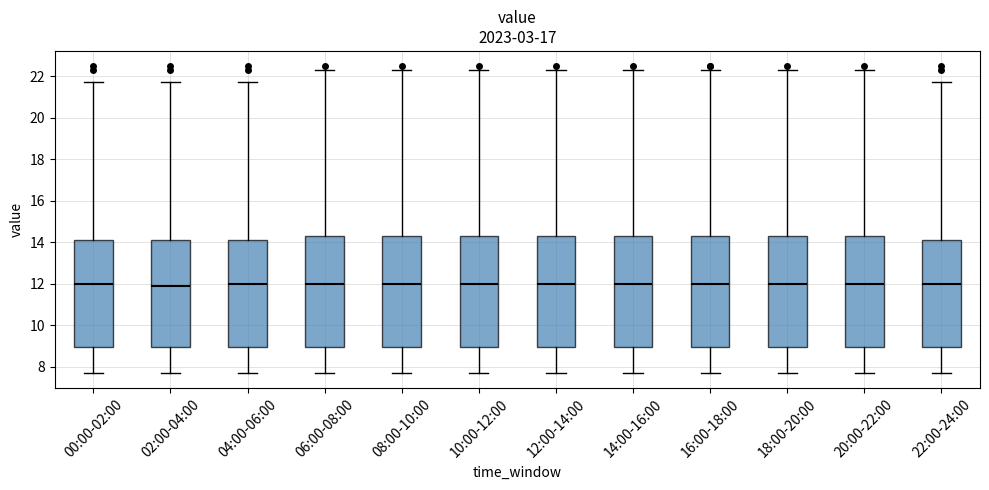

Where is the upper edge of the box for 12:00-14:00 on the y-axis? The values are not printed on the chart, so give them approximately, as read against the axis.

14.2